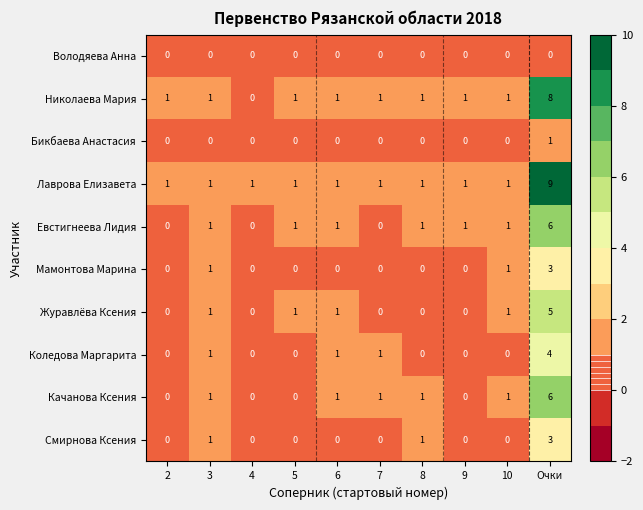

Count the Коледова Маргарита values in the range 0 to 1.

9